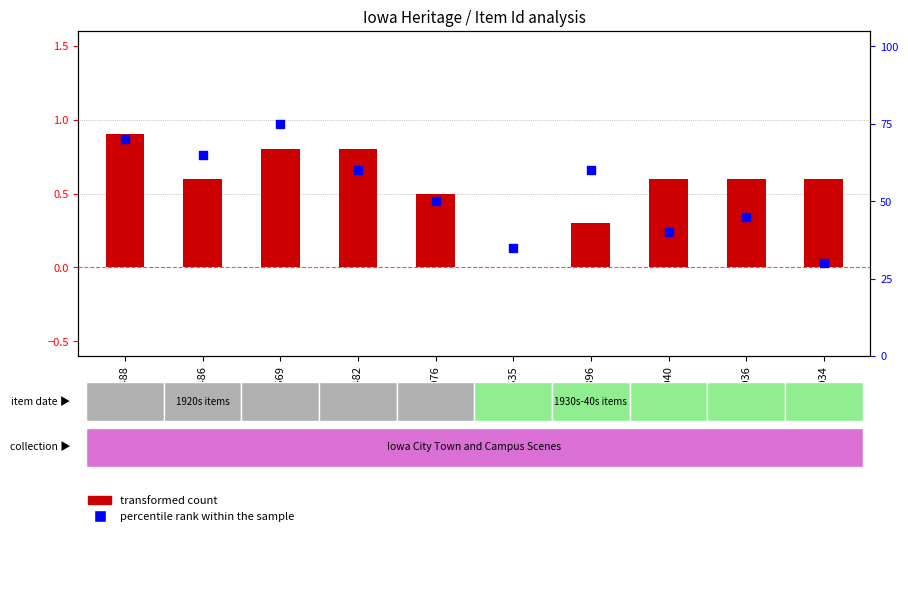

Which series has the largest total across all categories?

percentile rank within the sample